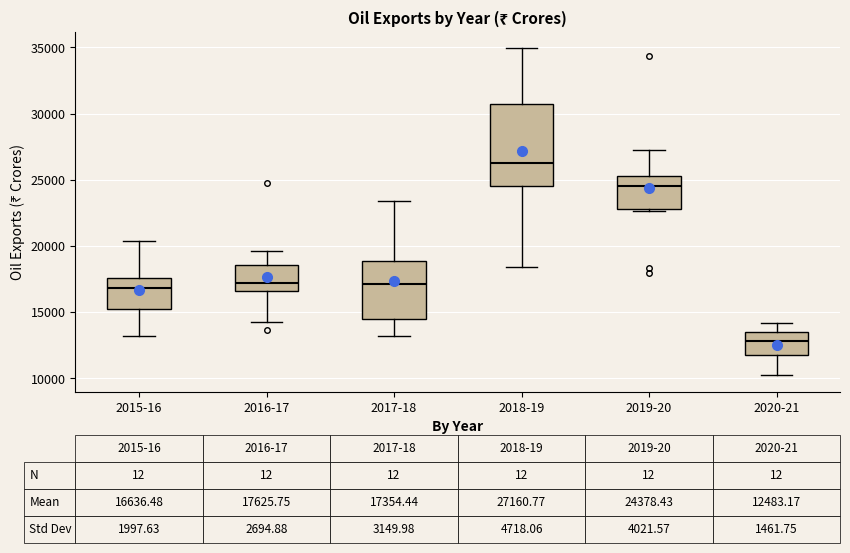

Which box's median line is the highest?

2018-19